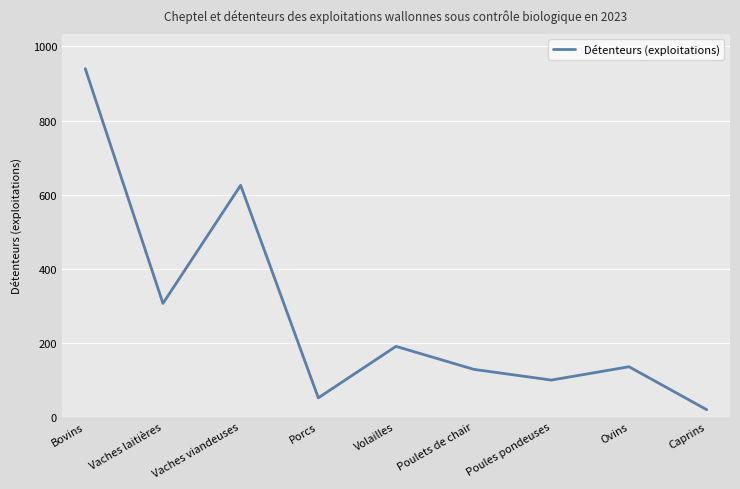

Between Ovins and Bovins, which is larger?

Bovins